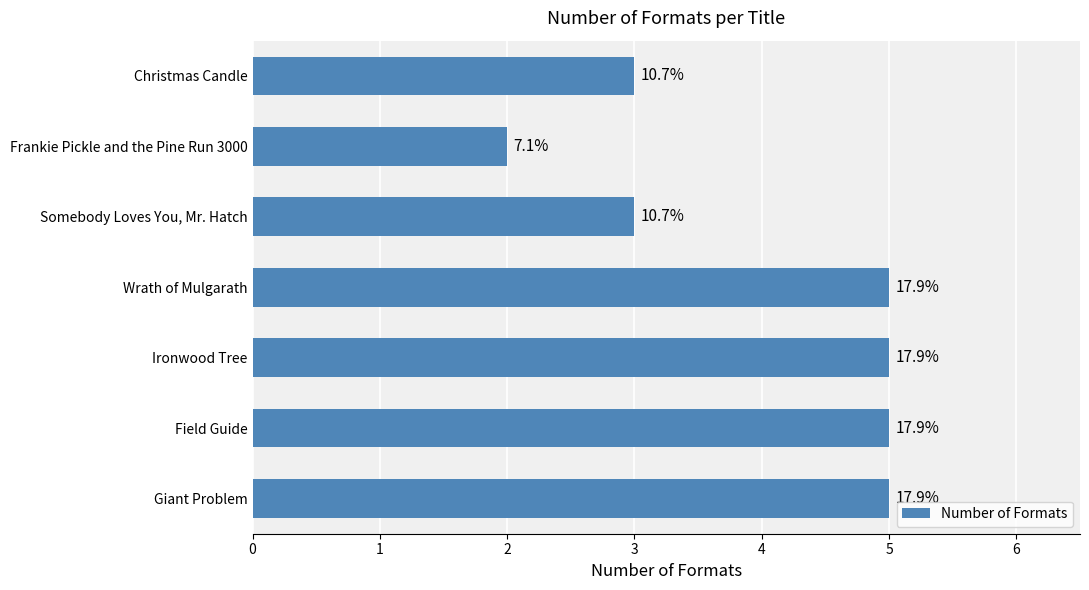

How many bars are there in total?

7